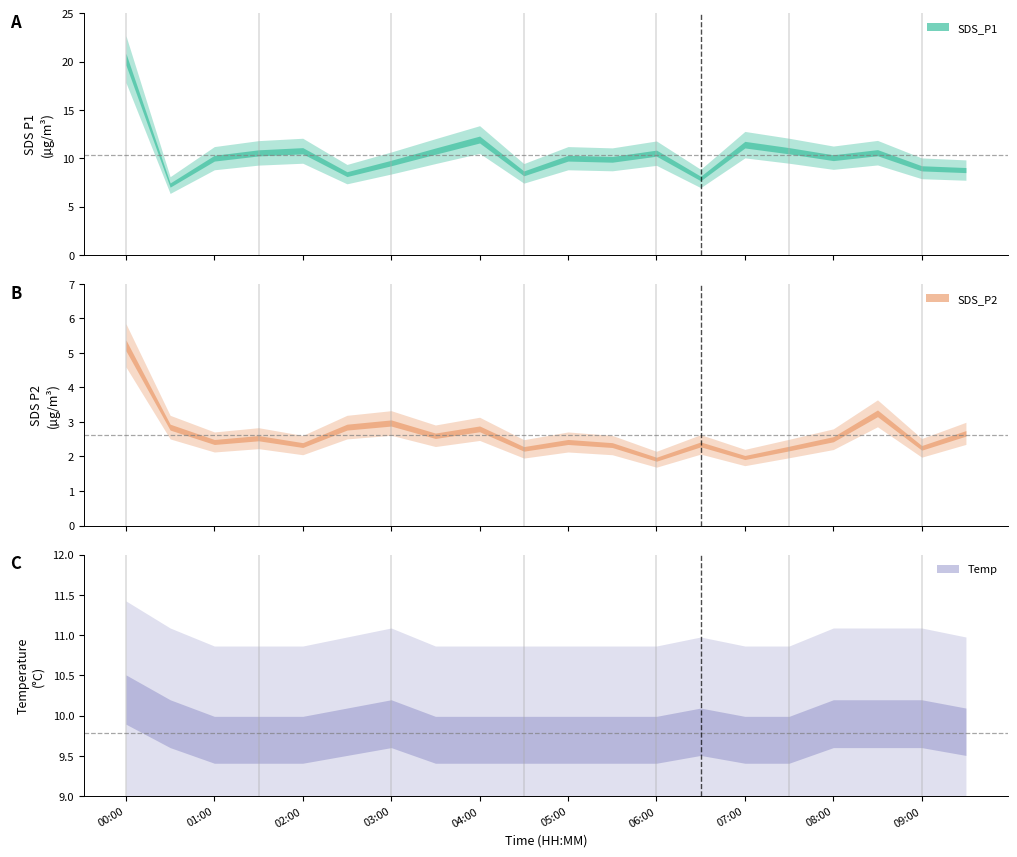

What is the sum of all SDS_P2 values?

52.7